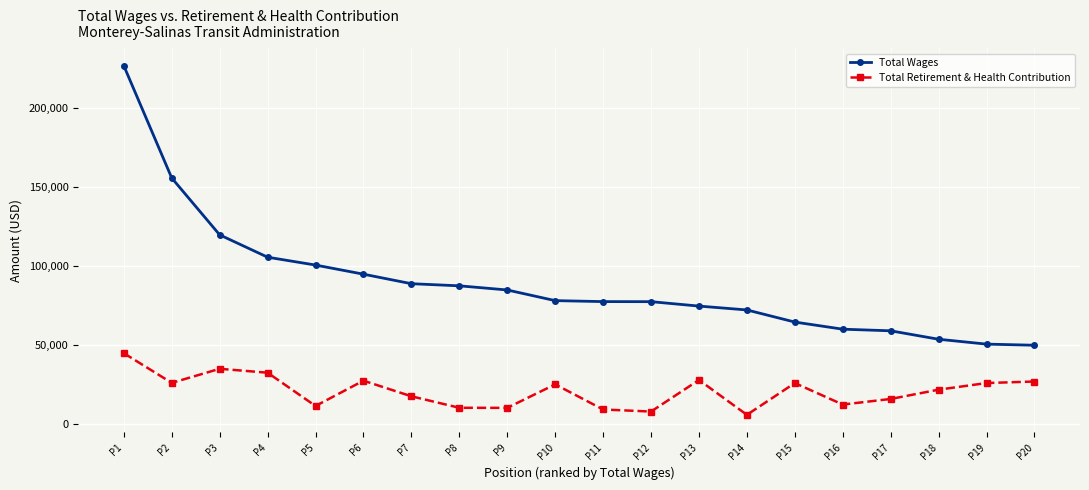

What is the spread (max minus min) of values at P8?

77311